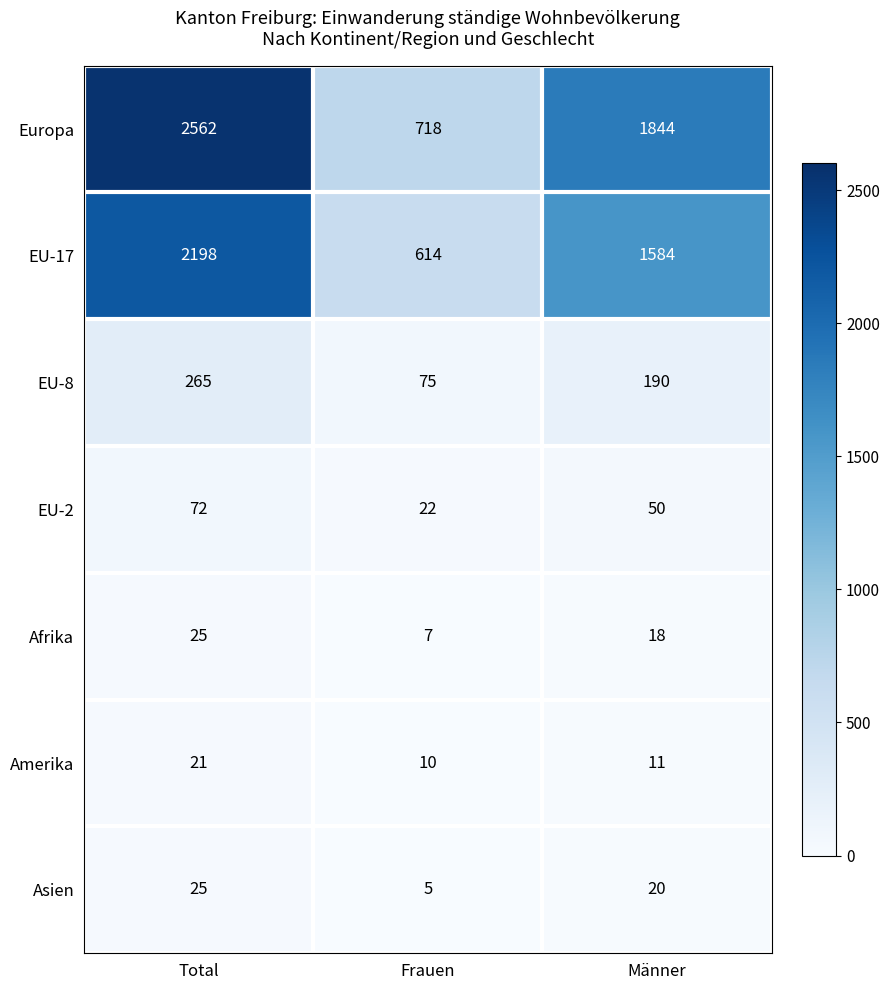

True or false: Afrika has a value of 30 at Männer.

False